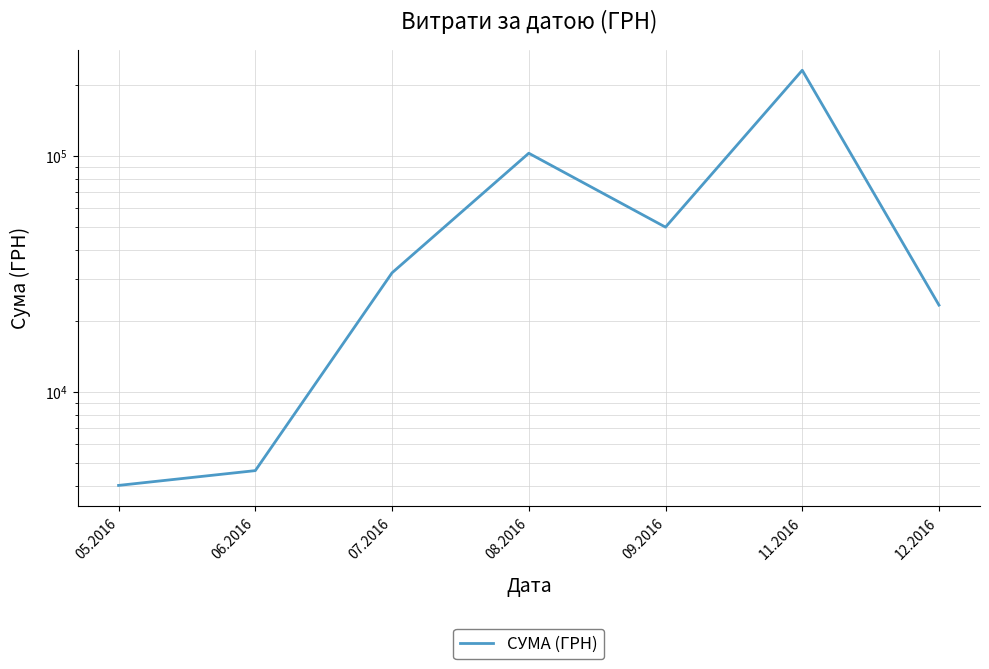

Reading left to right, extract all data points from this chart.

4007.3	4630.2	31942.5	102692.8	49895.2	230842.2	23302.0